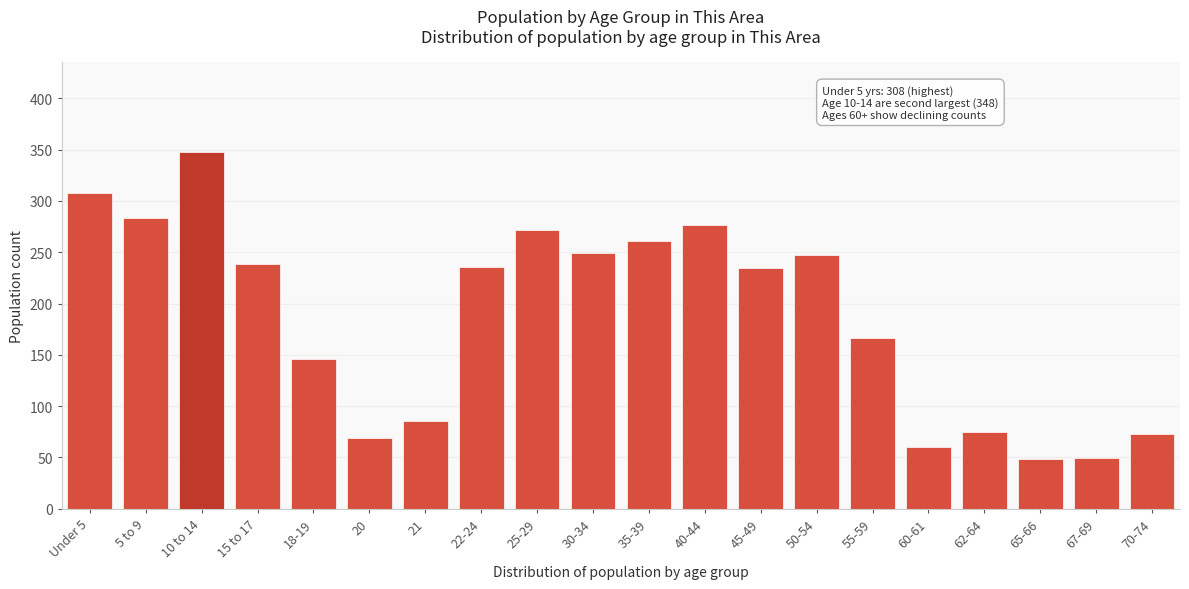

What is the greatest value displayed?

348